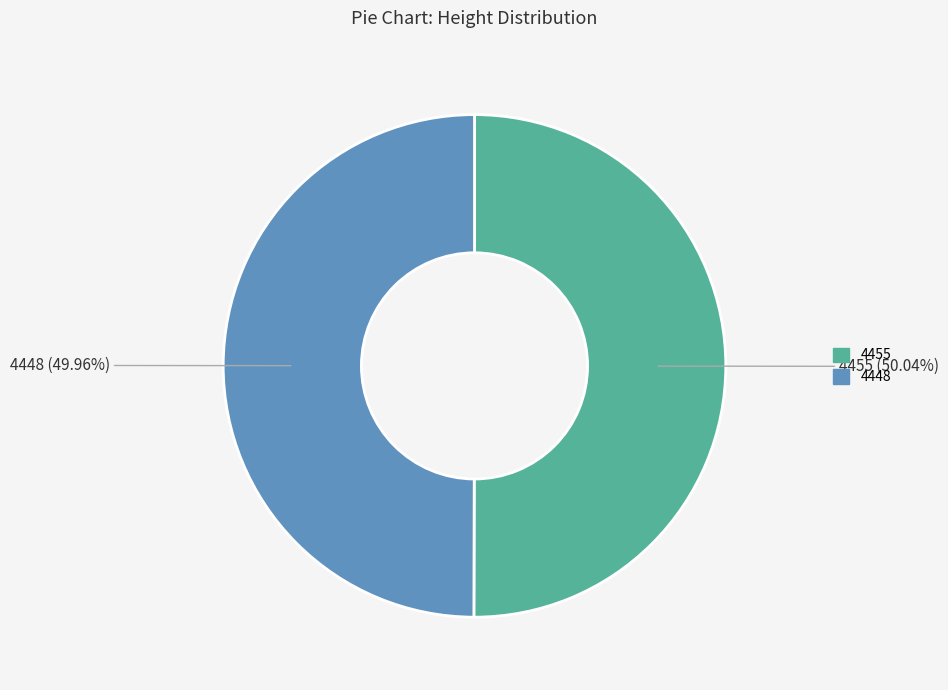

Is there a majority slice in this chart?

Yes